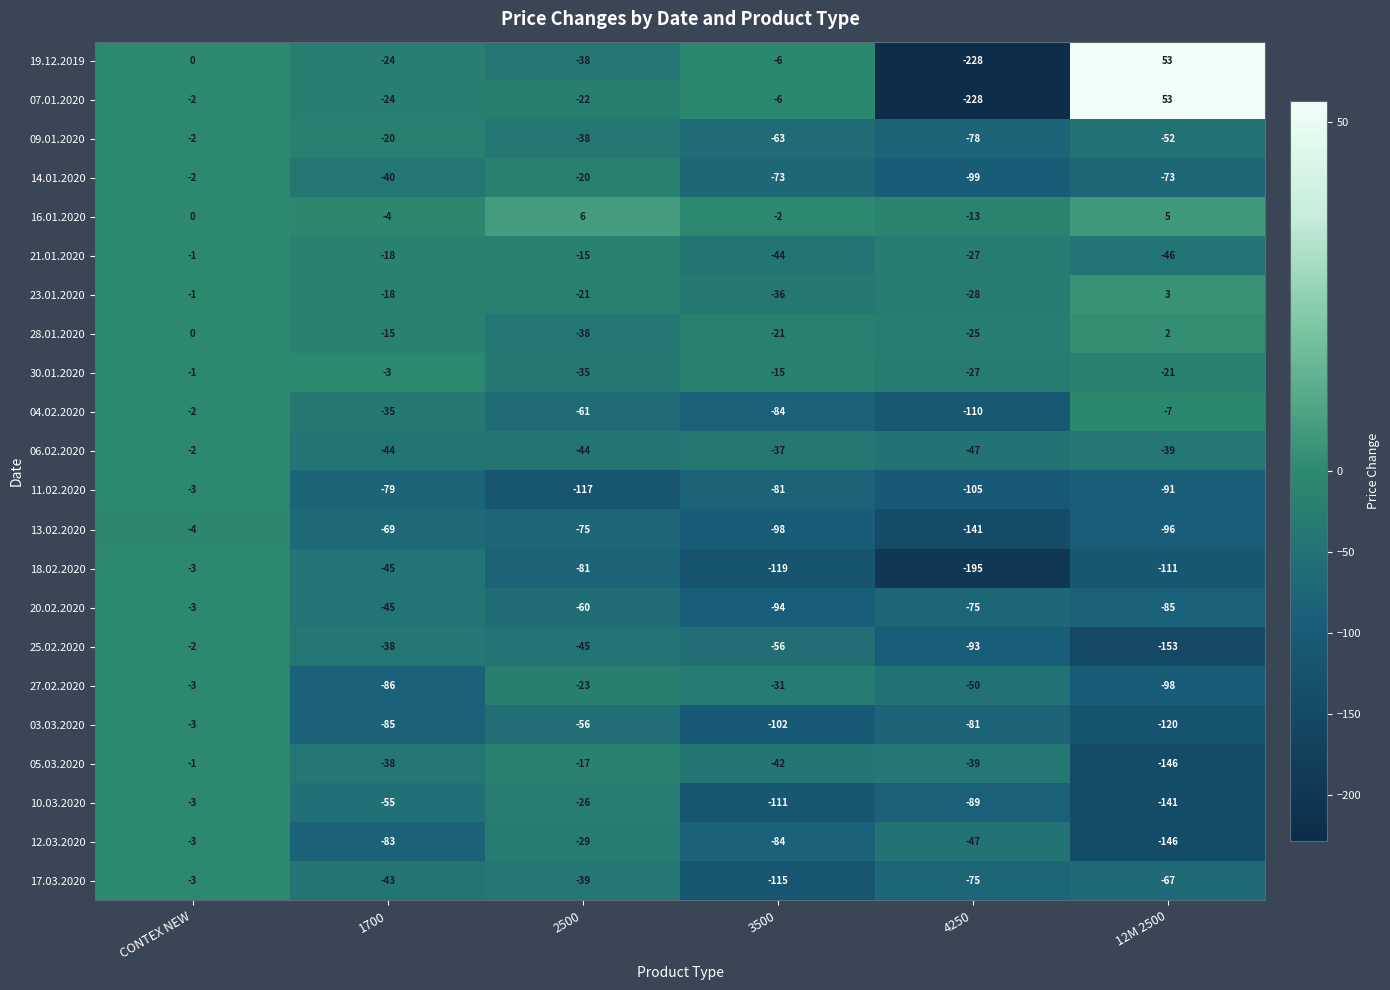

What is the total value across all series at CONTEX NEW?

-44